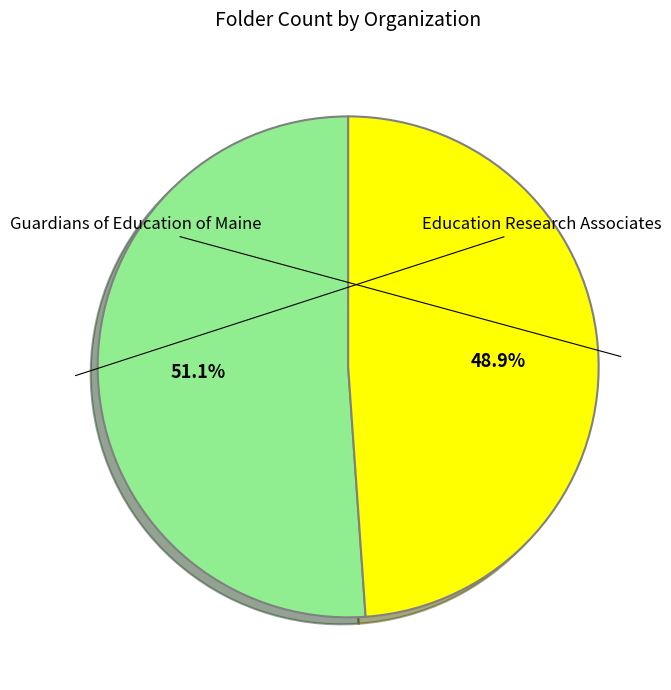

Is there a majority slice in this chart?

Yes